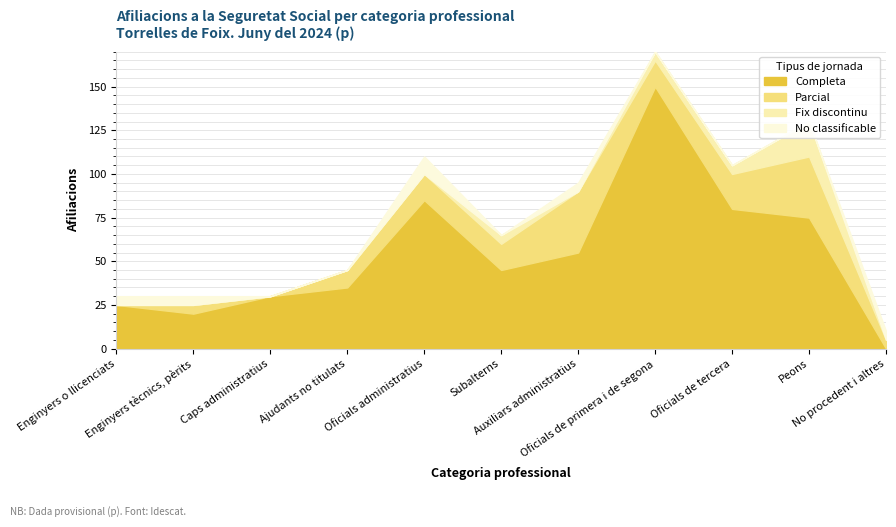

What is the maximum value for Completa?

150